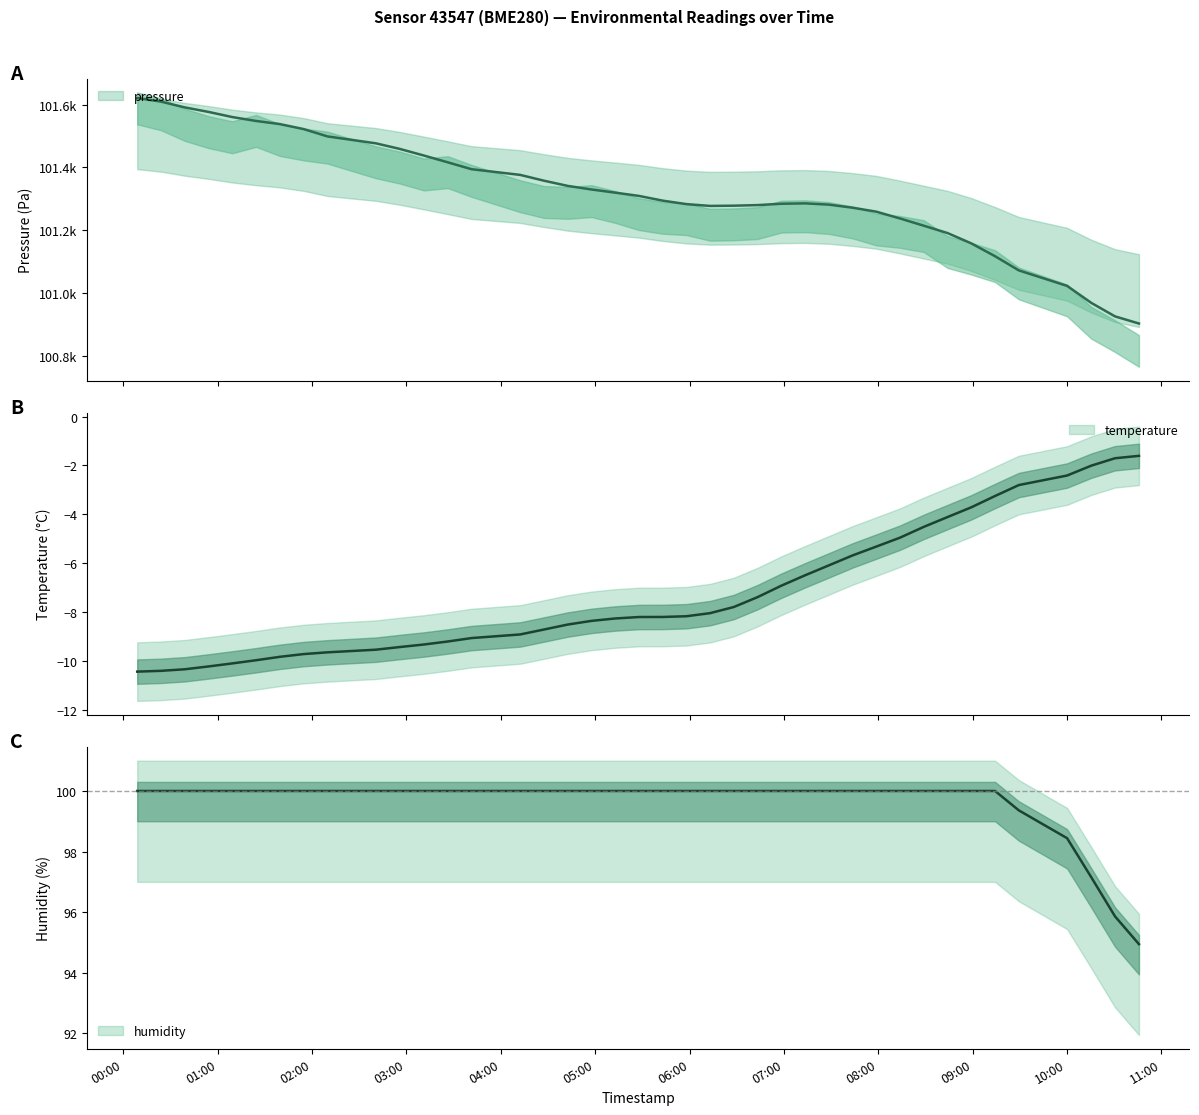

List the labels in order of pressure value, largest first.

2022-12-19T00:08:51, 2022-12-19T00:23:57, 2022-12-19T00:39:04, 2022-12-19T00:54:11, 2022-12-19T01:09:18, 2022-12-19T01:24:24, 2022-12-19T01:39:29, 2022-12-19T01:54:37, 2022-12-19T02:09:48, 2022-12-19T02:40:34, 2022-12-19T02:55:41, 2022-12-19T03:11:06, 2022-12-19T03:26:18, 2022-12-19T03:41:24, 2022-12-19T04:12:19, 2022-12-19T04:27:26, 2022-12-19T04:42:35, 2022-12-19T04:57:40, 2022-12-19T05:12:45, 2022-12-19T05:27:50, 2022-12-19T05:42:55, 2022-12-19T07:13:26, 2022-12-19T06:58:19, 2022-12-19T05:58:00, 2022-12-19T07:28:32, 2022-12-19T06:43:14, 2022-12-19T06:28:09, 2022-12-19T06:13:04, 2022-12-19T07:43:38, 2022-12-19T07:58:43, 2022-12-19T08:13:49, 2022-12-19T08:28:56, 2022-12-19T08:44:02, 2022-12-19T08:59:07, 2022-12-19T09:14:14, 2022-12-19T09:29:21, 2022-12-19T10:00:01, 2022-12-19T10:15:24, 2022-12-19T10:30:29, 2022-12-19T10:45:43